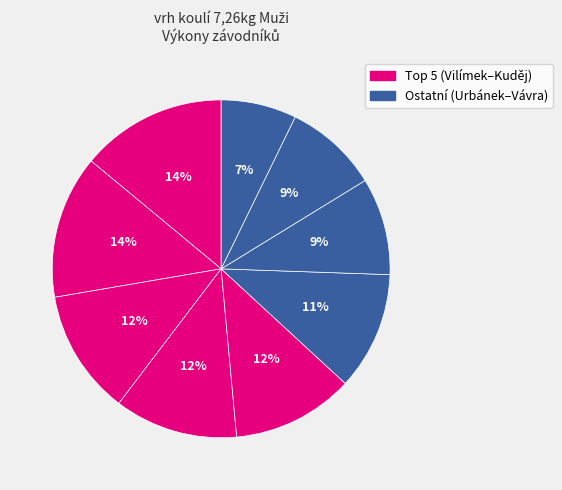

How many slices are in this pie chart?

9